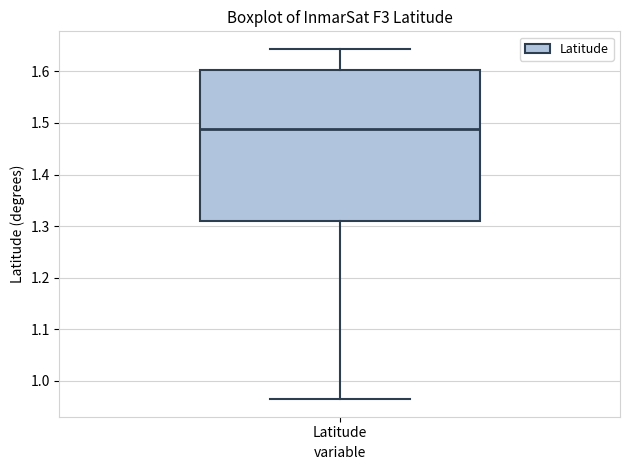

Read this box plot against the y-axis: the position of the median line, the range covered by the box, and the ends of both whiskers. The values are not printed on the chart, so give them approximately, as read against the axis.

median 1.49, box 1.31 to 1.60, whiskers 0.96 to 1.64